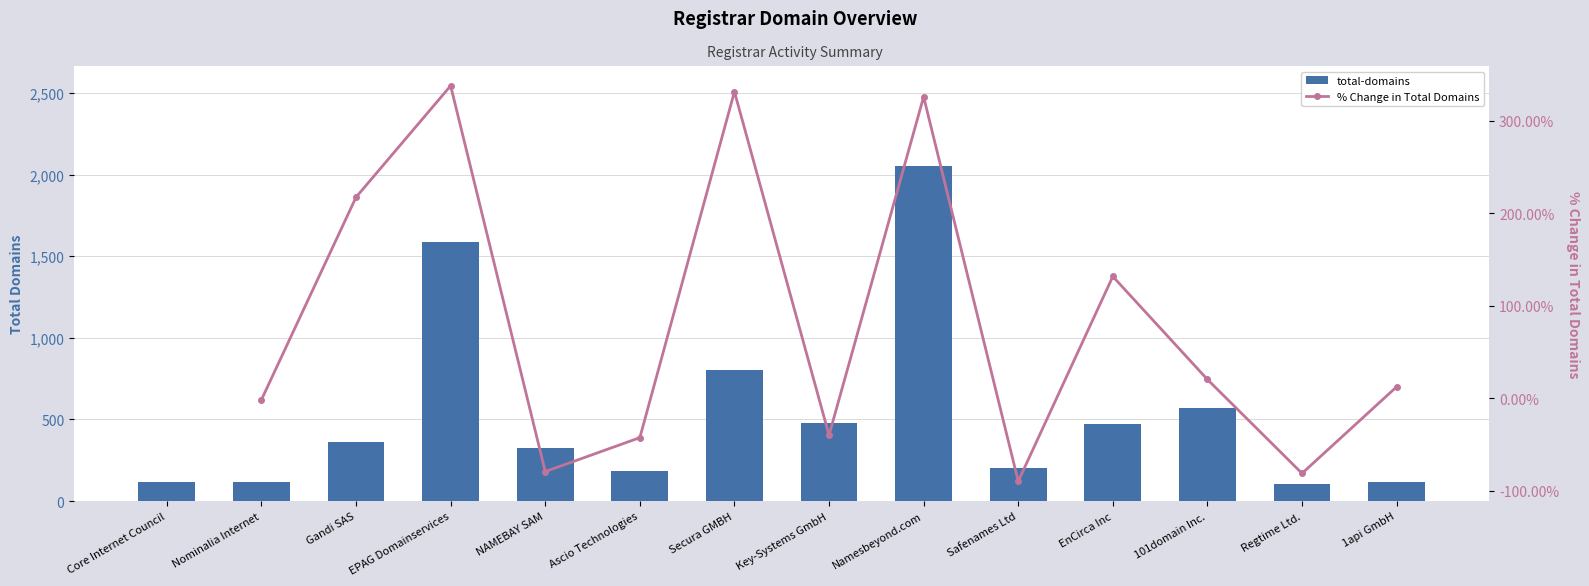

What is the average value?

536